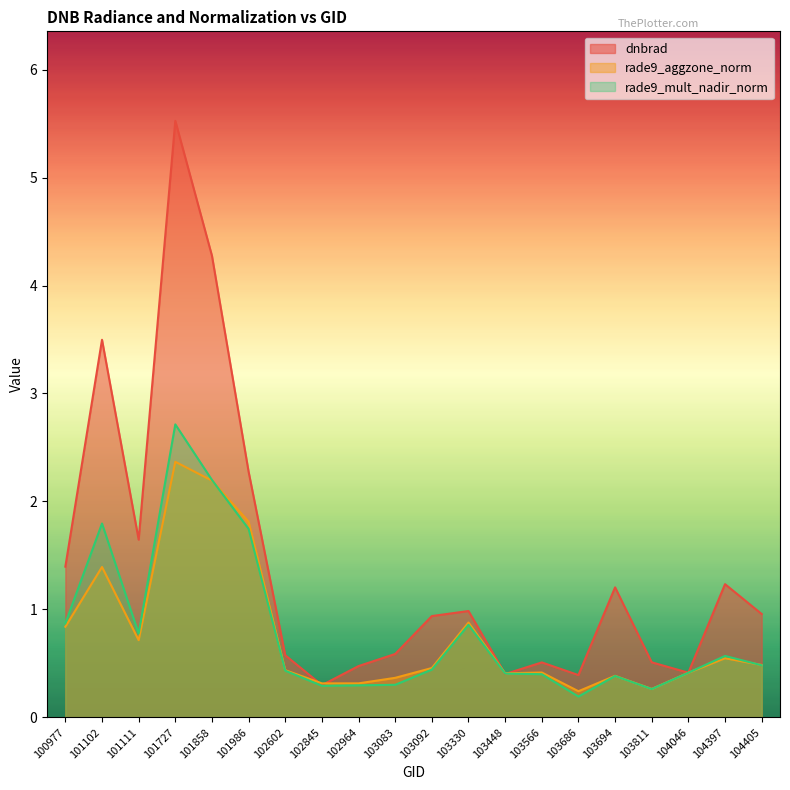

What is the value of the dnbrad point at the 18th from the left?

0.4